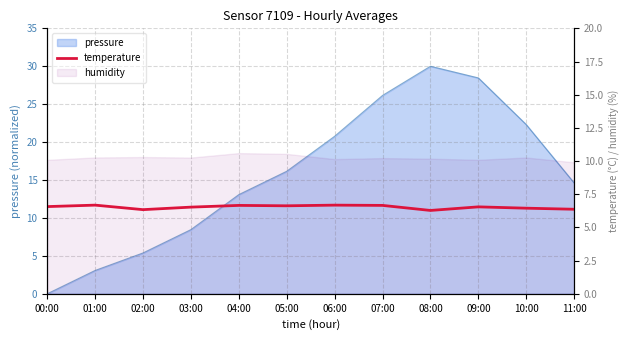

The value at 07:00 is 9.0. True or false?

False